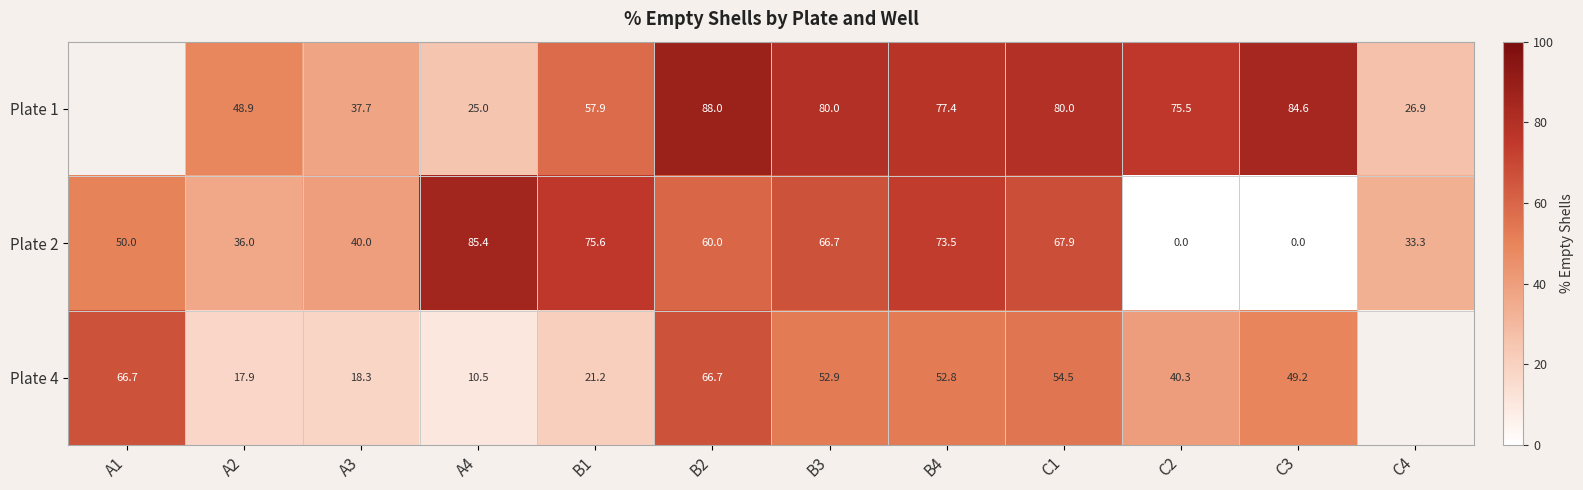

Is the value of Plate 4 at B4 greater than the value of Plate 1 at A3?

Yes